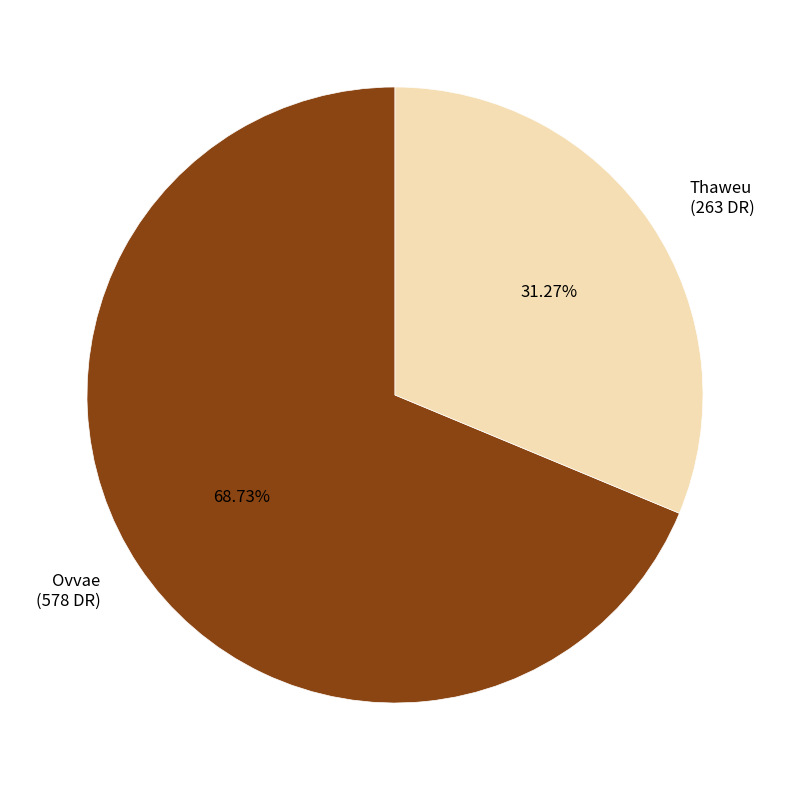

What percentage is the Thaweu slice, to the nearest percent?

31%